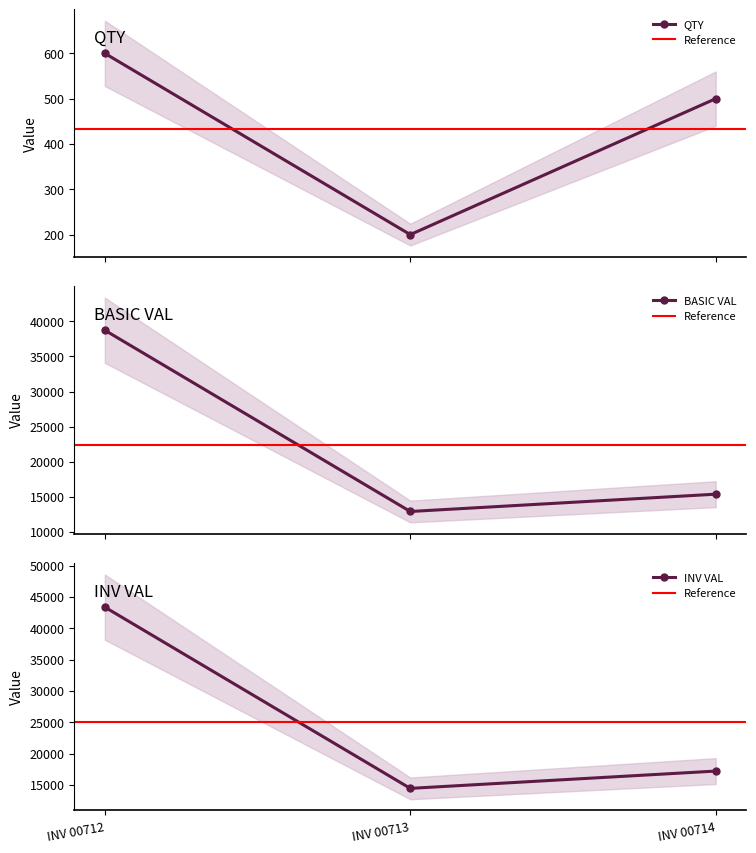

Where does the BASIC VAL series first go above 15375?

INV 00712